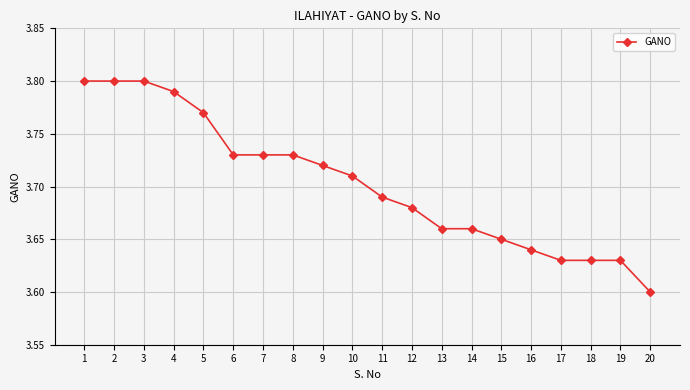

Which category has the lowest value across all series?

20